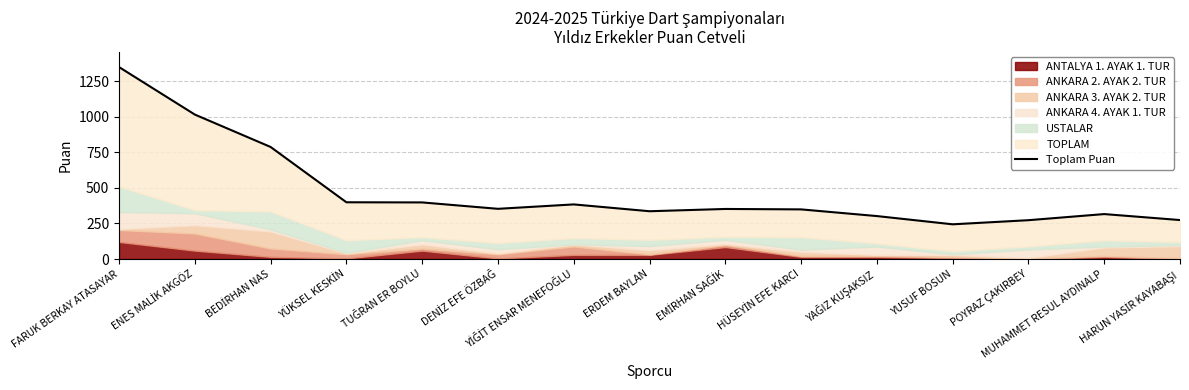

Which category has the highest value across all series?

FARUK BERKAY ATASAYAR